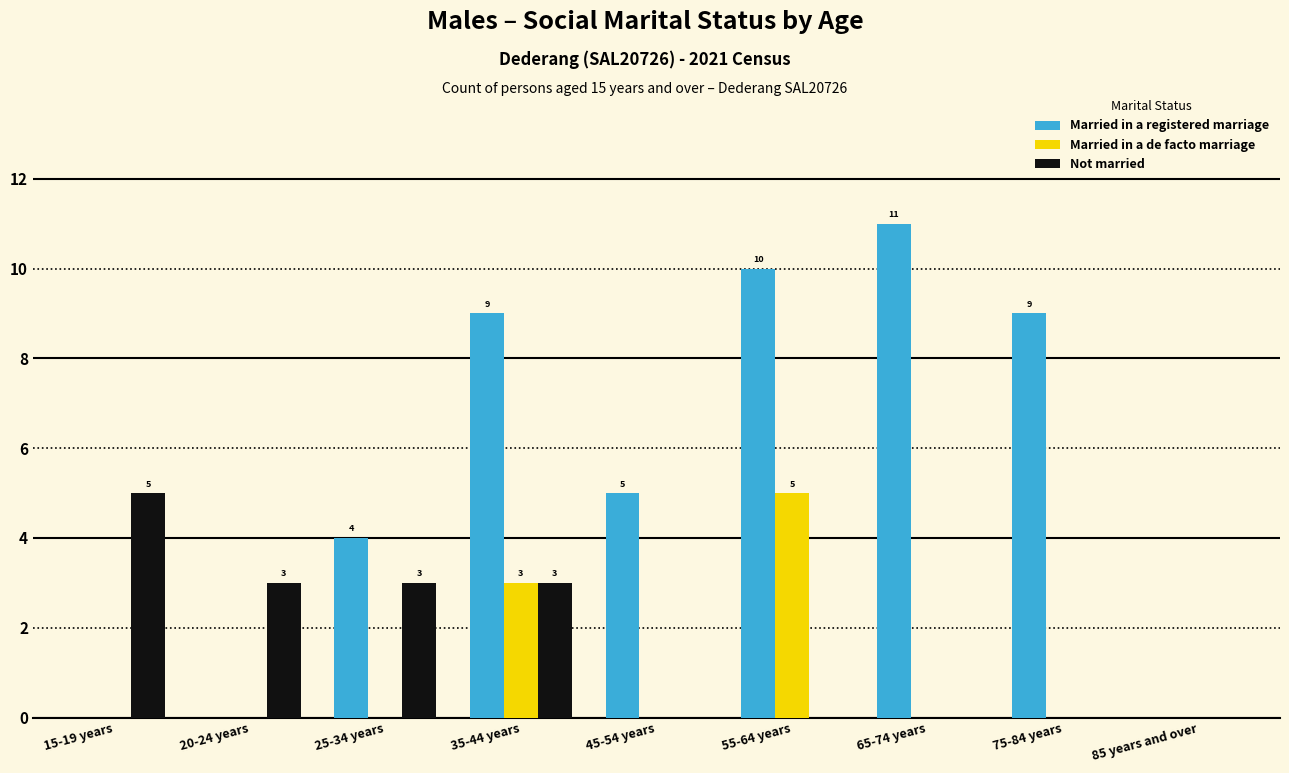

What is the total value across all series at 65-74 years?

11